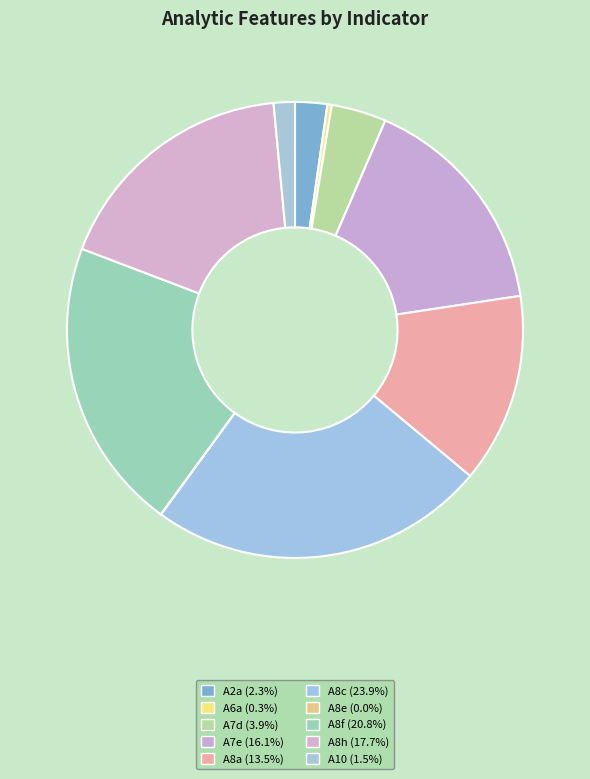

Which slice is the smallest?

A8e